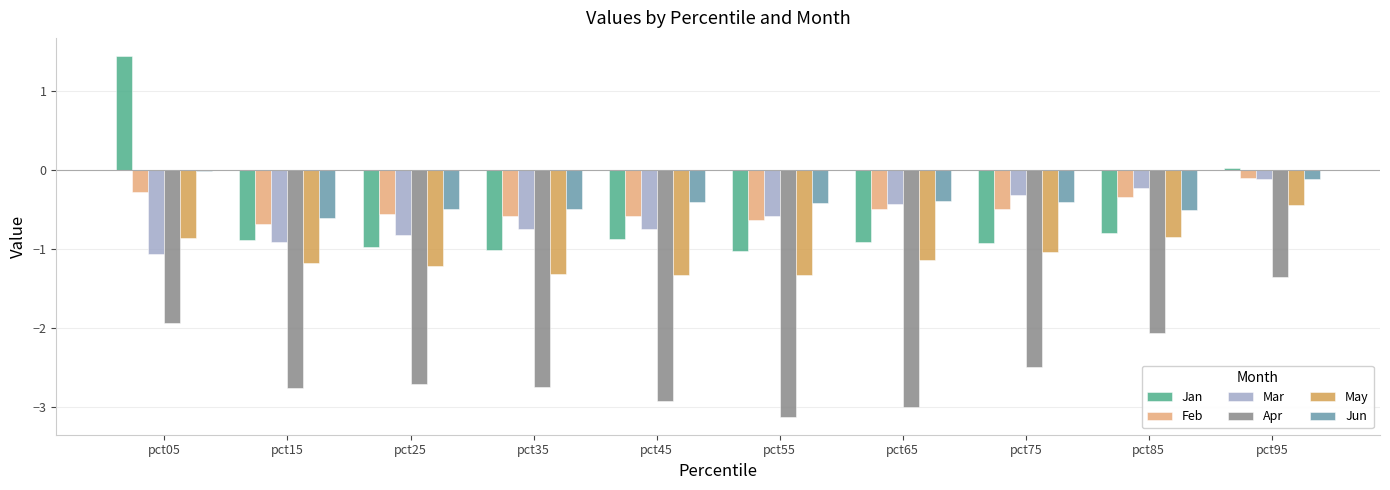

What is the total value across all series at pct45?

-6.8